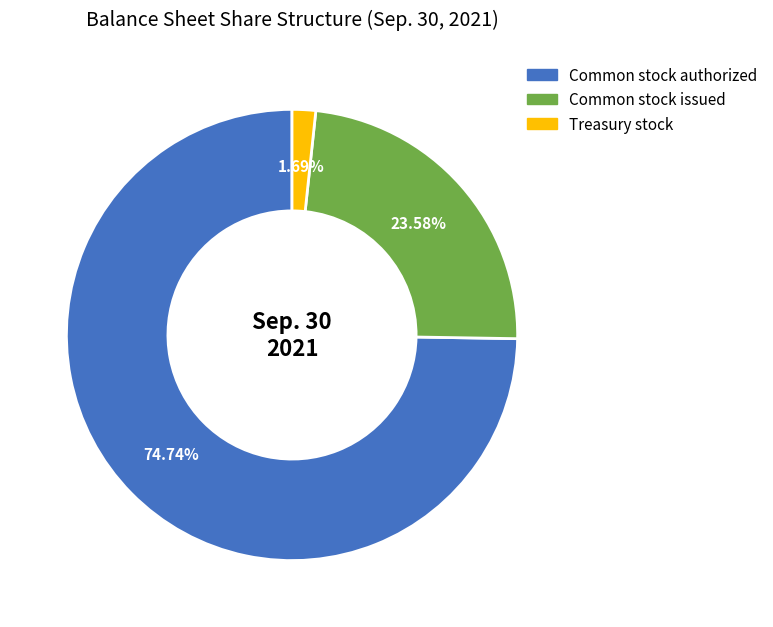

Is there any slice that represents more than half of the pie?

Yes